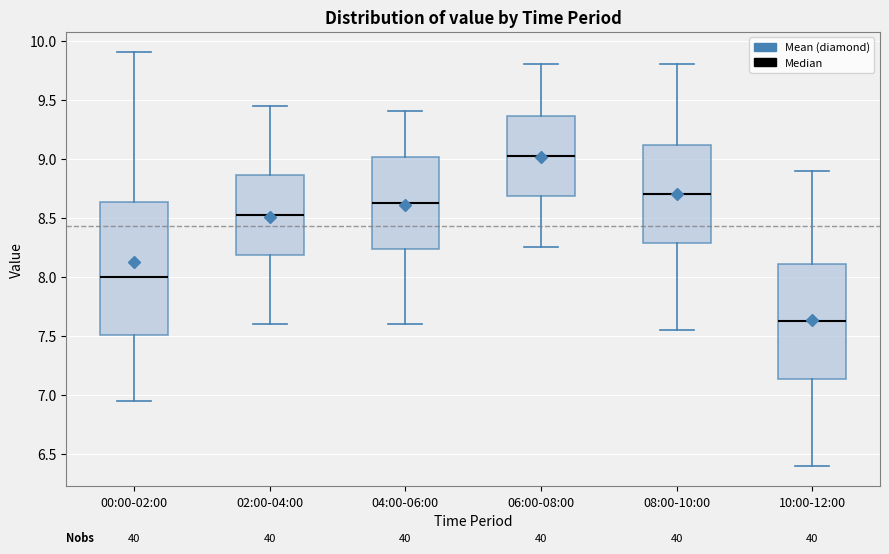

Where does the lower whisker of the box for 04:00-06:00 end on the y-axis? The values are not printed on the chart, so give them approximately, as read against the axis.

7.60